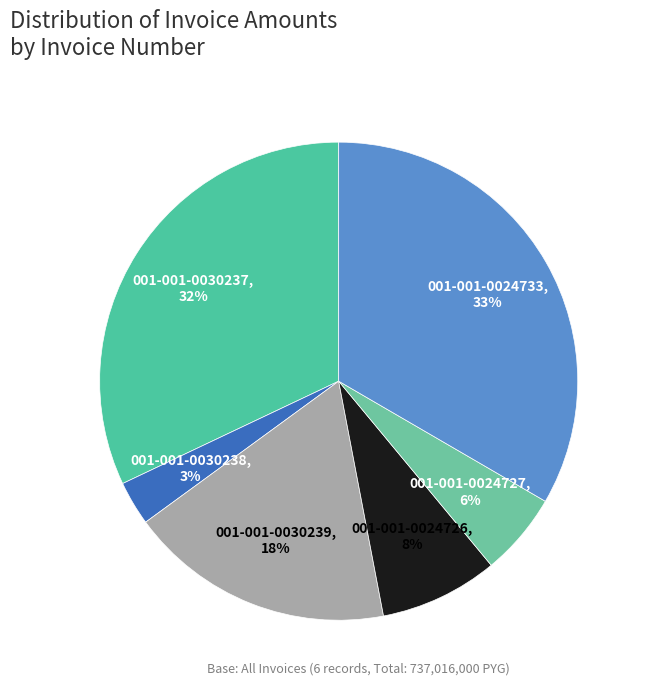

To the nearest percent, what is the difference between the largest and smallest slice percentages?

30%